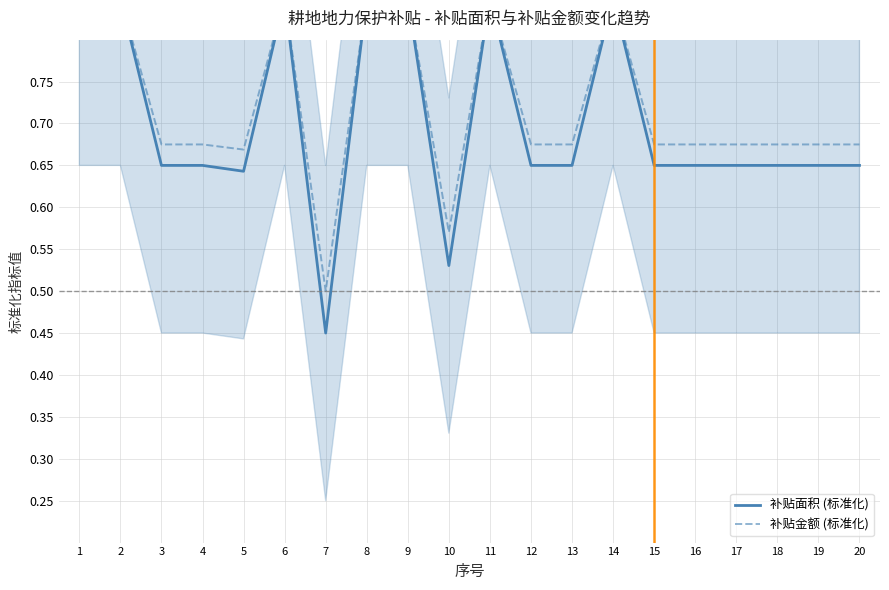

Where is the first local maximum for 补贴金额 (标准化)?

6